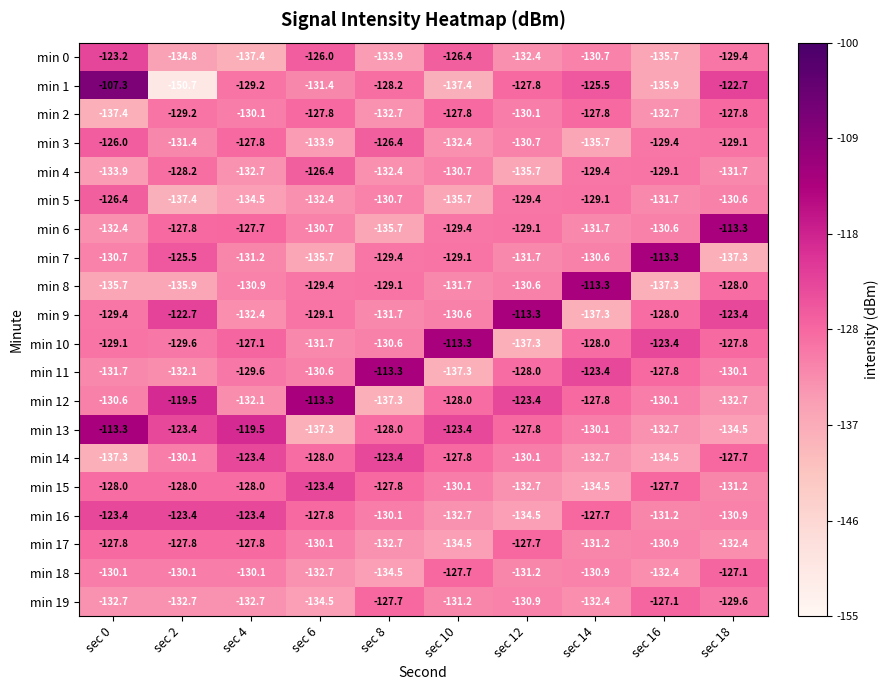

At which category is the sum across all series the highest?

sec 0